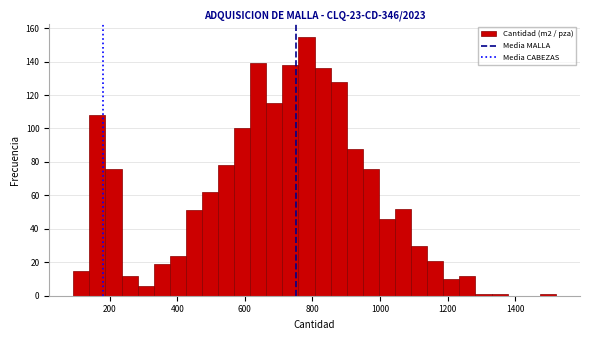

Around what value on the x-axis is the tallest bar? Give the approximate position of its centre, as read against the axis.

780